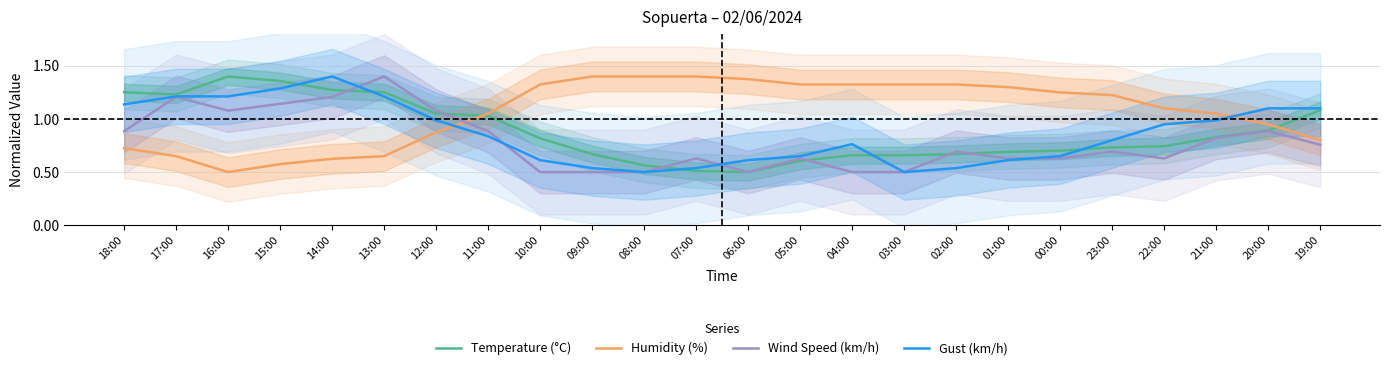

Between 08:00 and 14:00, which is larger?

14:00